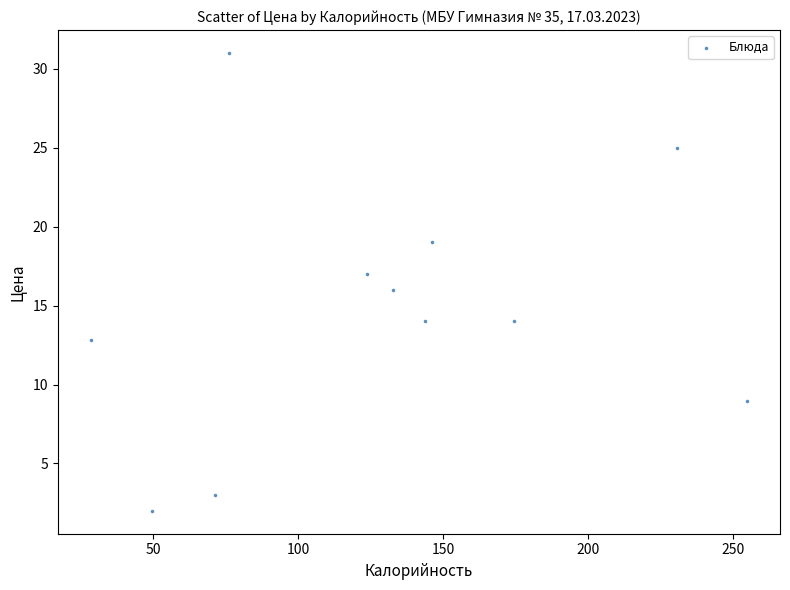

What is the range of Y values (max minus min)?

29.0